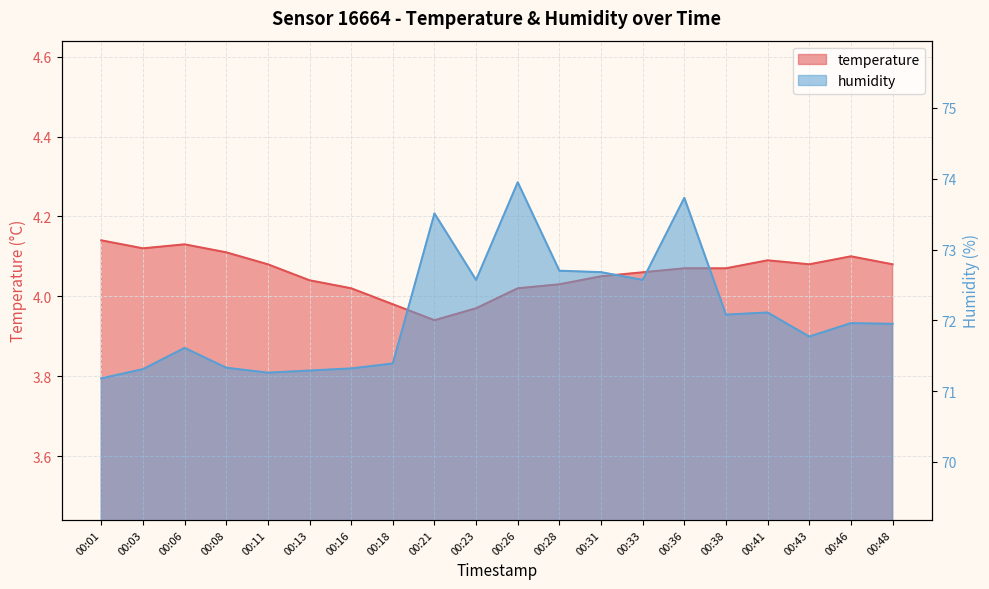

How many series are shown in this chart?

2